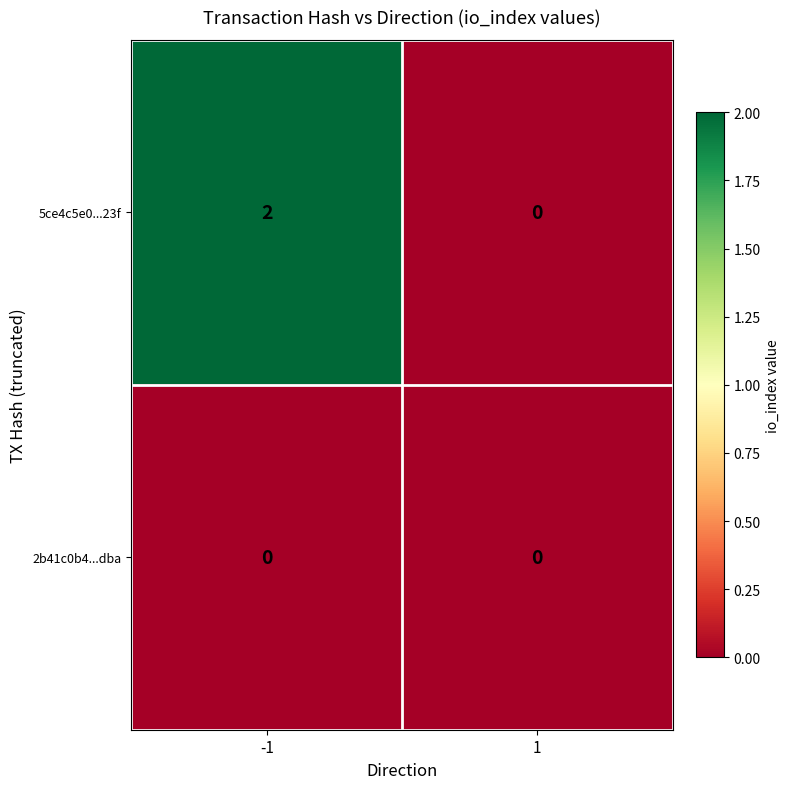

Reading right to left, transcribe all the data shown in this chart.

5ce4c5e0...23f: 1=0	-1=2
2b41c0b4...dba: 1=0	-1=0